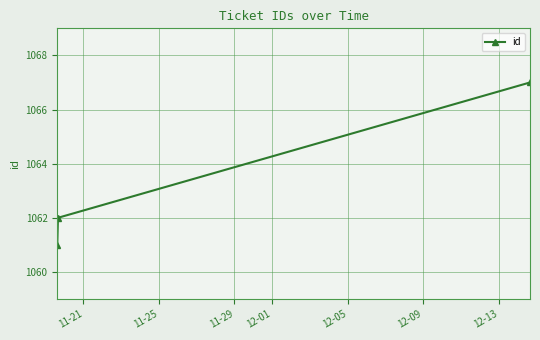

What is the smallest value displayed?

1061